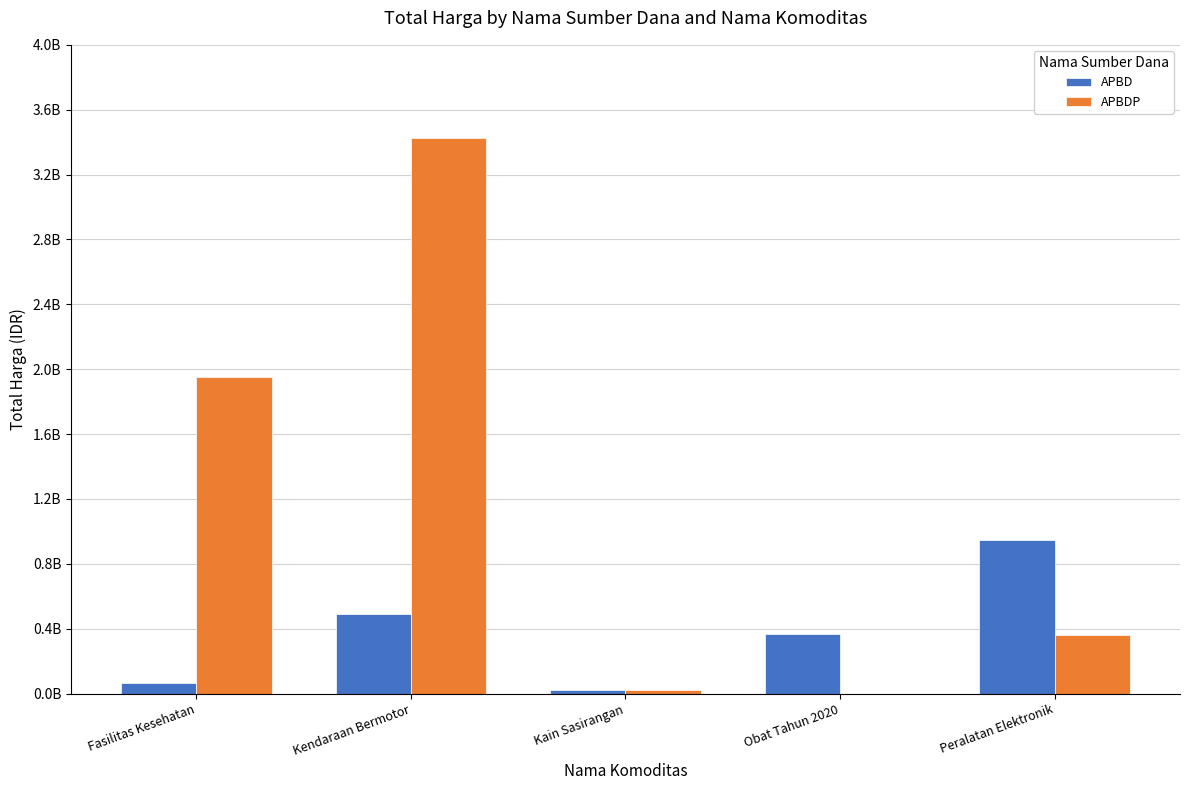

Between Fasilitas Kesehatan and Peralatan Elektronik, which series saw the biggest shift?

APBDP